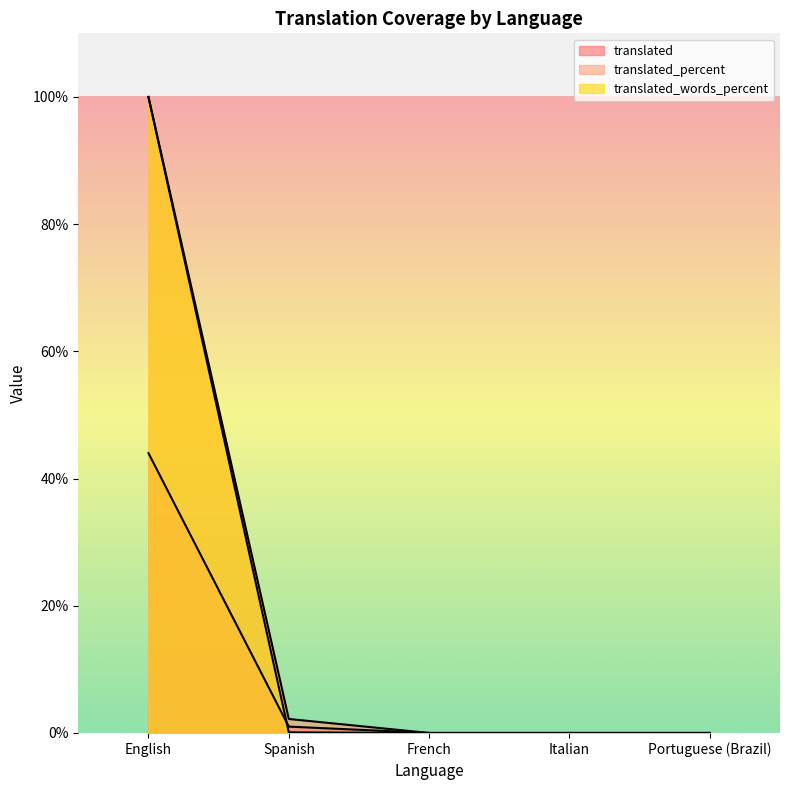

The value of translated_words_percent at Spanish is 0.1. True or false?

True